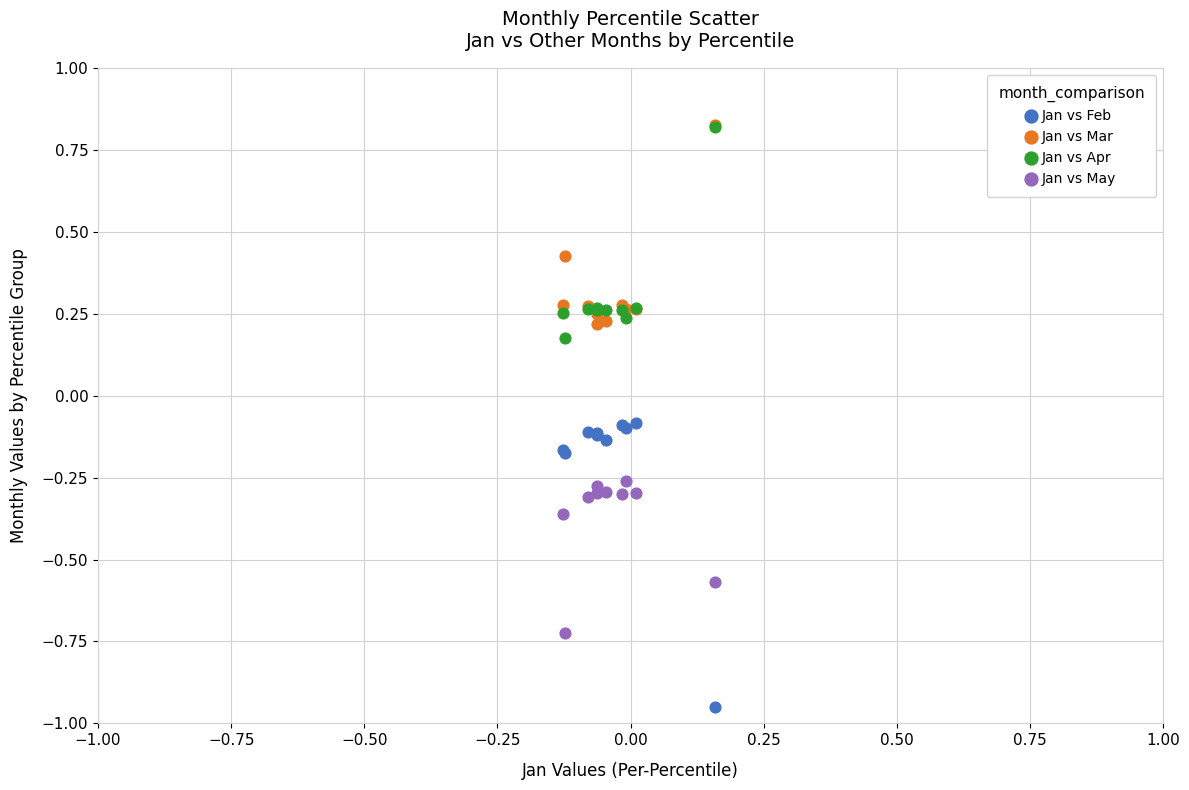

Which series contains the lowest Y value?

Jan vs Feb